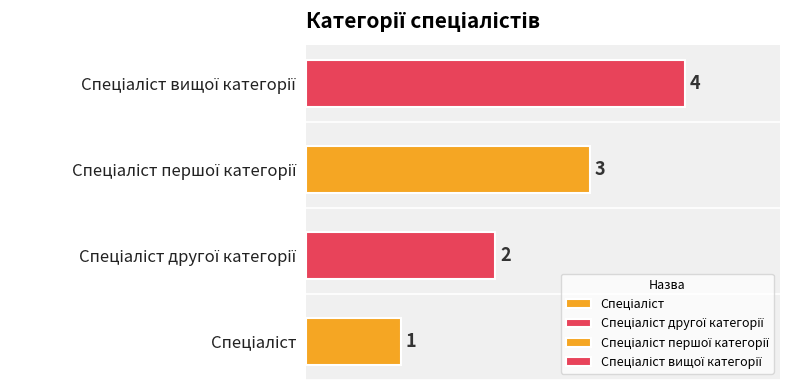

Read the value at Спеціаліст вищої категорії.

4